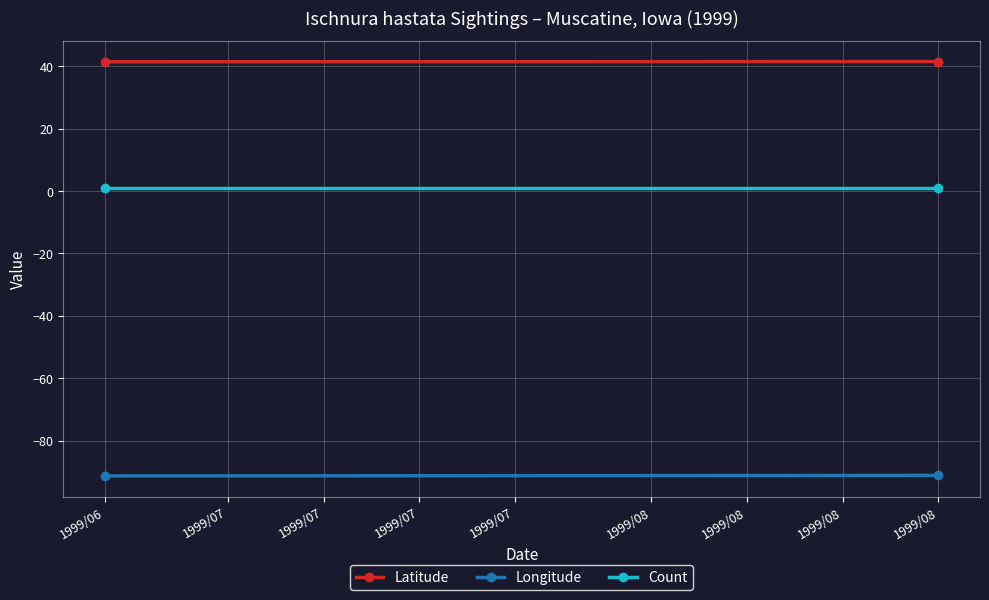

How many categories are shown in the chart?

2